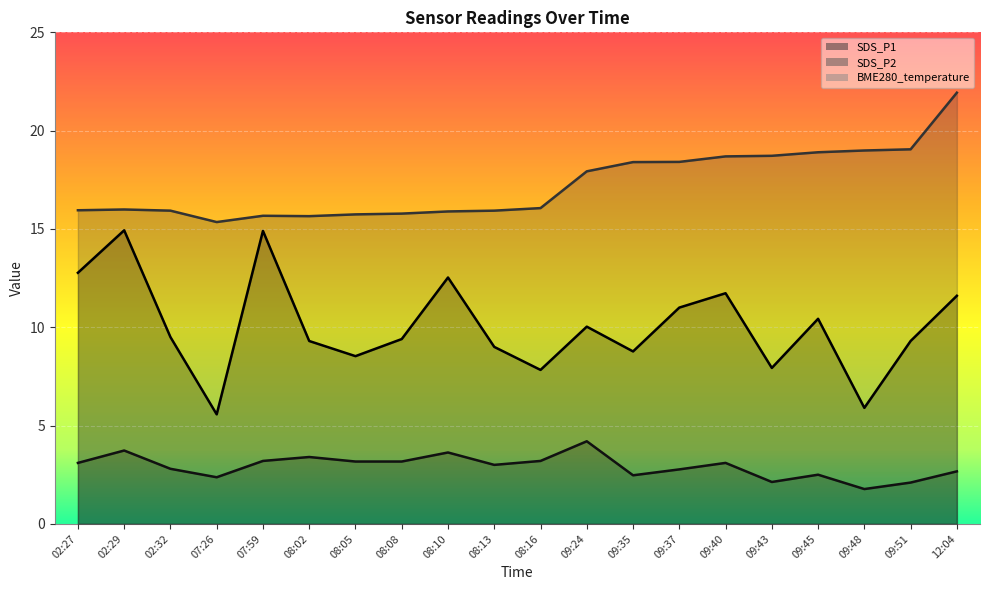

What is the average value of the SDS_P1 series?

10.0